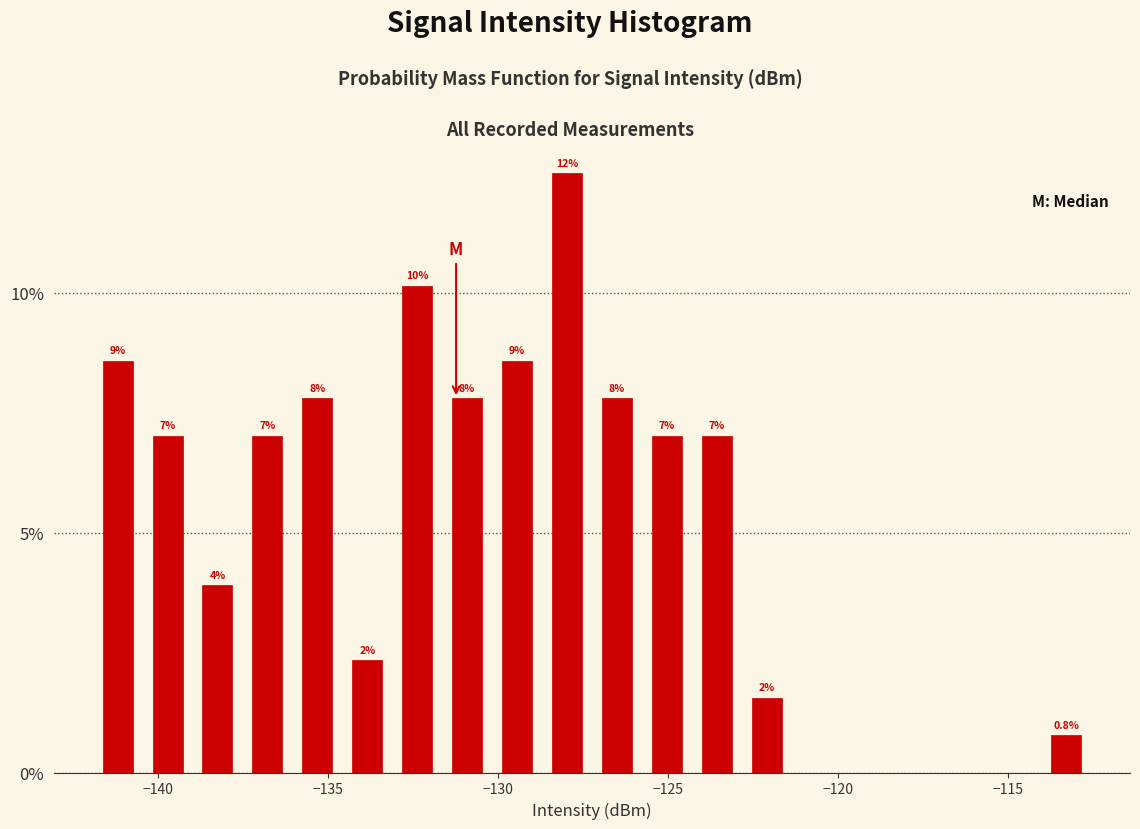

Around what value on the x-axis is the tallest bar? Give the approximate position of its centre, as read against the axis.

-128.0